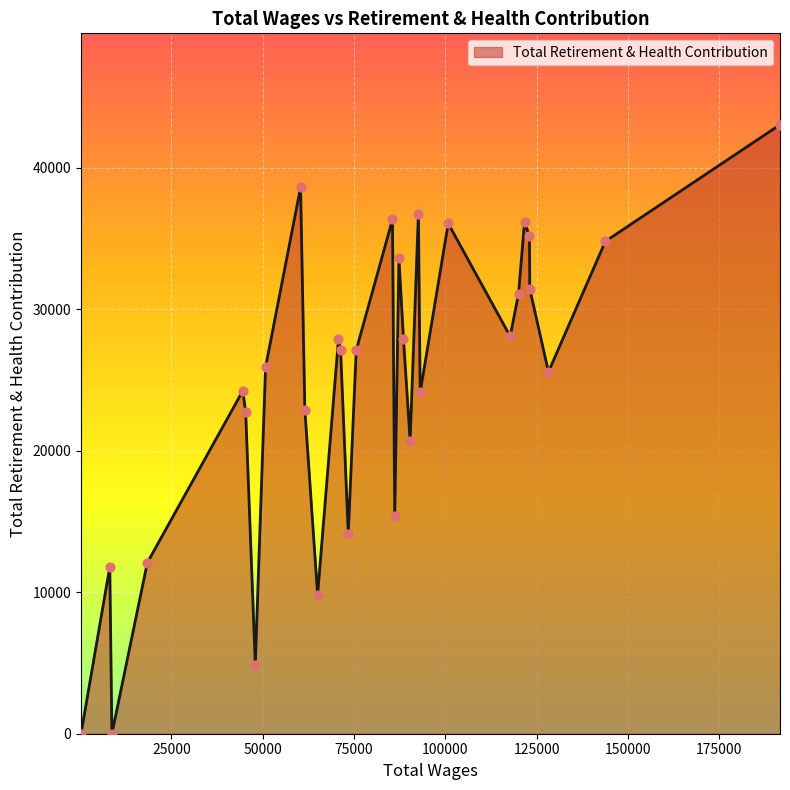

What is the greatest value displayed?

43032